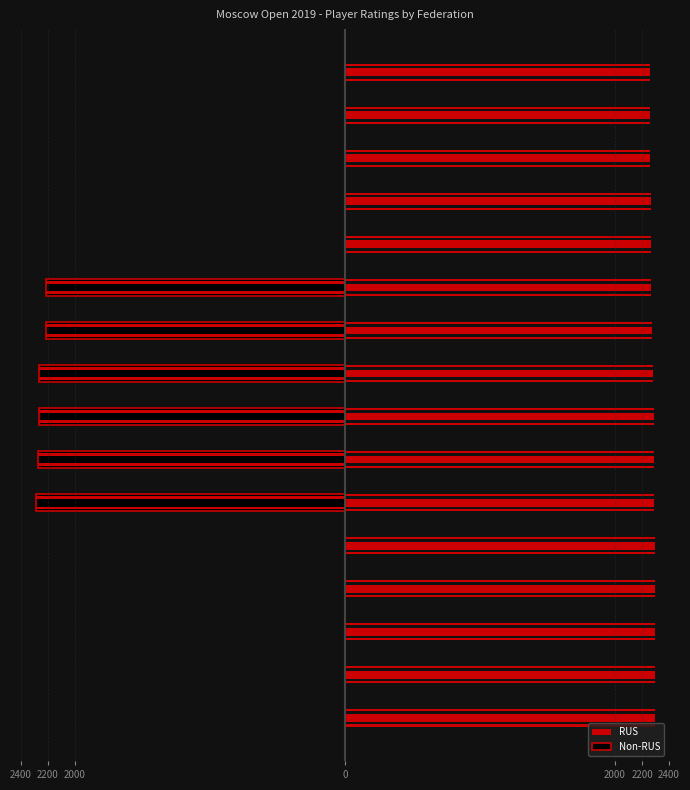

What is the average value?

-2253